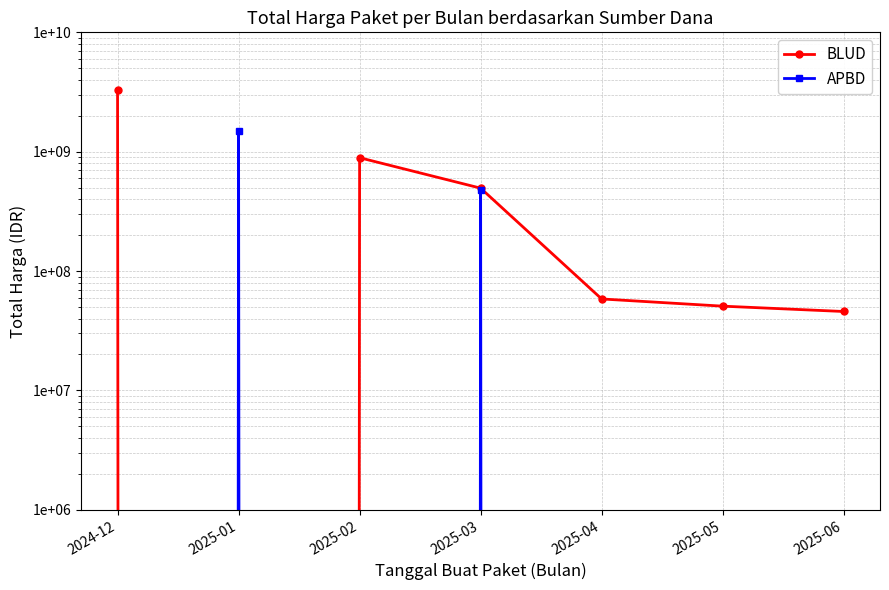

Which series has the largest range (max minus min)?

BLUD